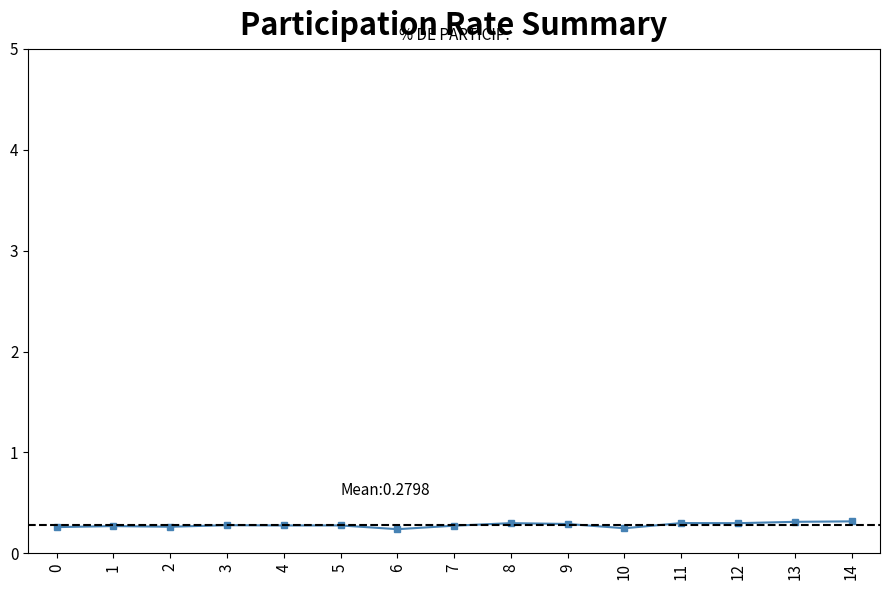

Which category has the lowest value across all series?

6